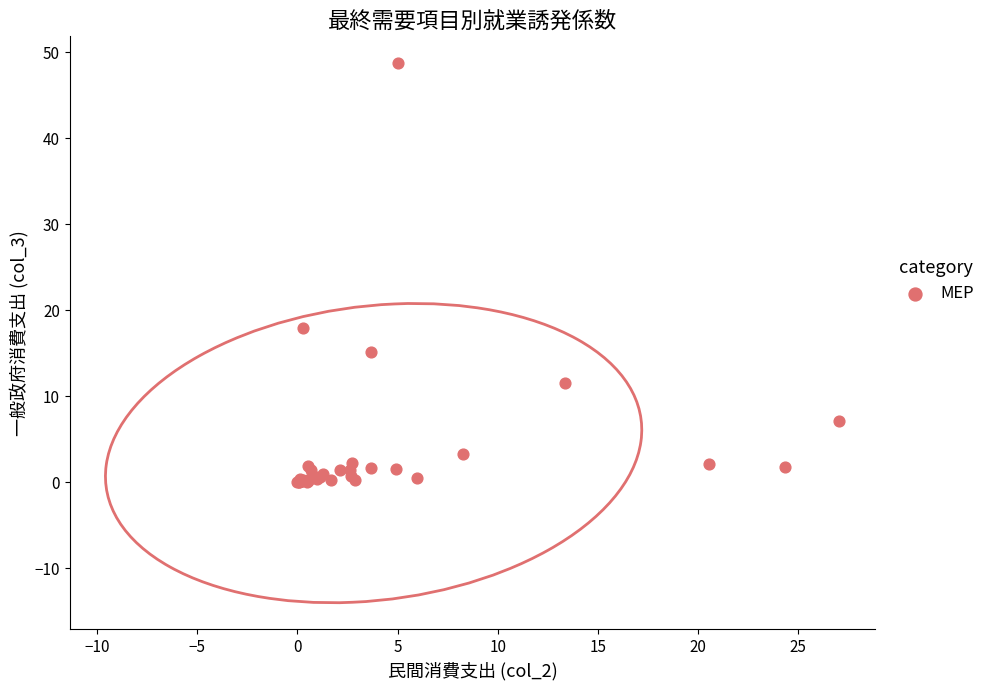

What Y value in the scatter plot is closest to 24?

17.9